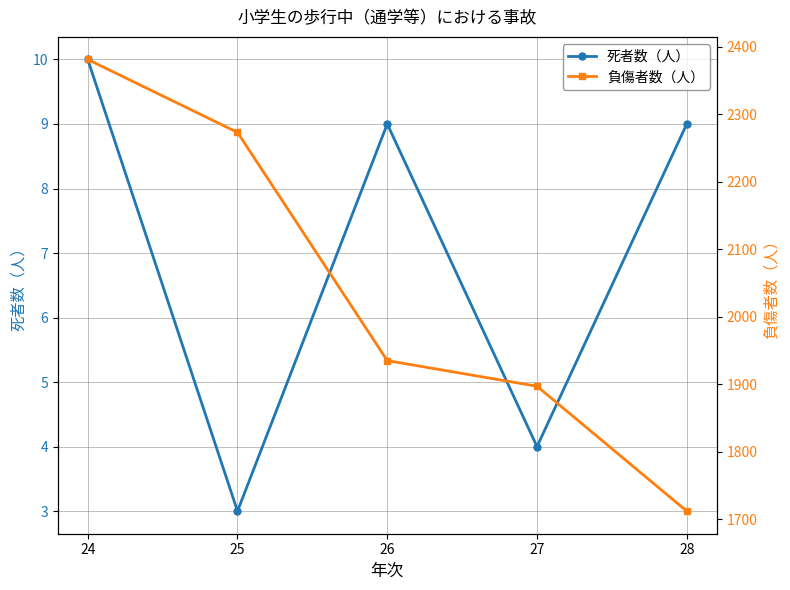

What is the greatest value displayed?

2381